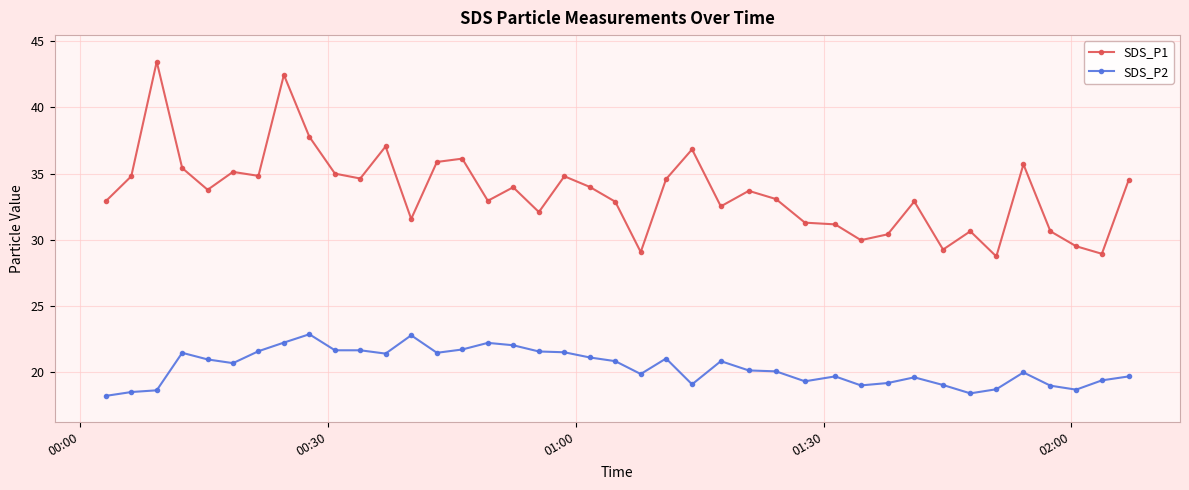

How many categories are shown in the chart?

40